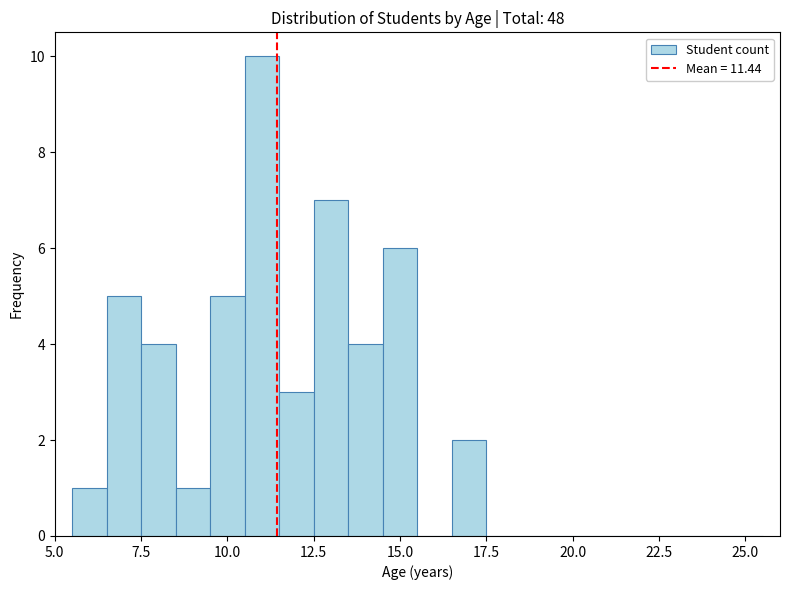

Read against the x-axis, roughly where is the centre of the tallest bar?

11.0